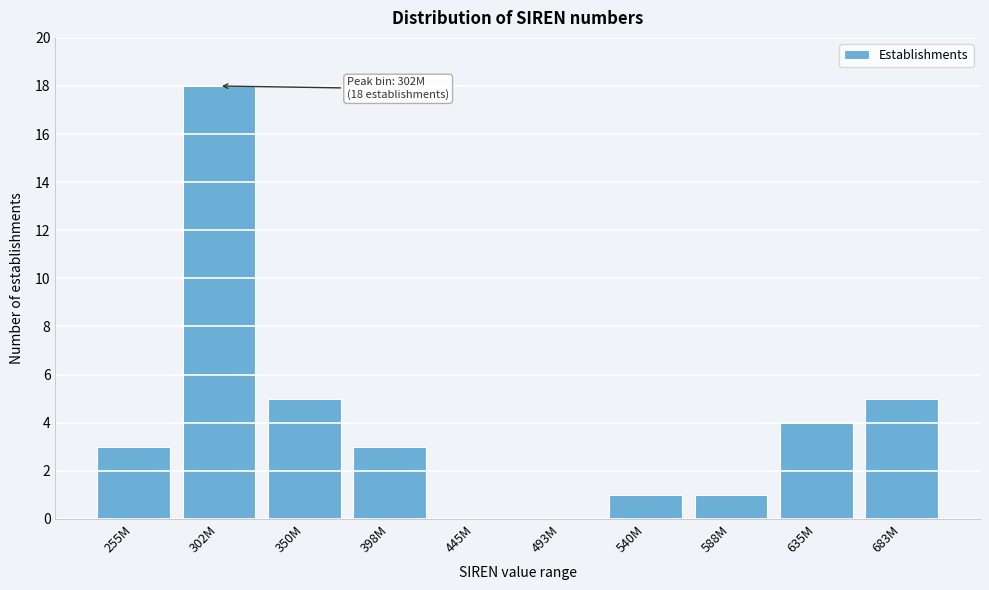

Reading left to right, what are all the values shown in this chart?

255M=3	302M=18	350M=5	398M=3	445M=0	493M=0	540M=1	588M=1	635M=4	683M=5